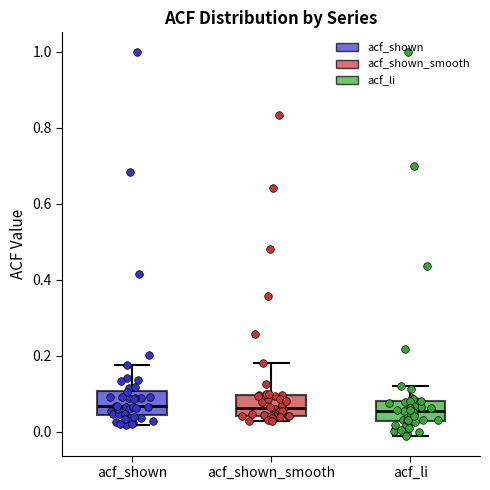

Reading left to right, read every box against the y-axis: the position of its median line, the range the box covers, and the ends of its whiskers. The values are not printed on the chart, so give them approximately, as read against the axis.

acf_shown: median 0.06, box 0.04 to 0.10, whiskers 0.02 to 0.18
acf_shown_smooth: median 0.06, box 0.04 to 0.10, whiskers 0.02 to 0.18
acf_li: median 0.06, box 0.02 to 0.08, whiskers -0.02 to 0.12